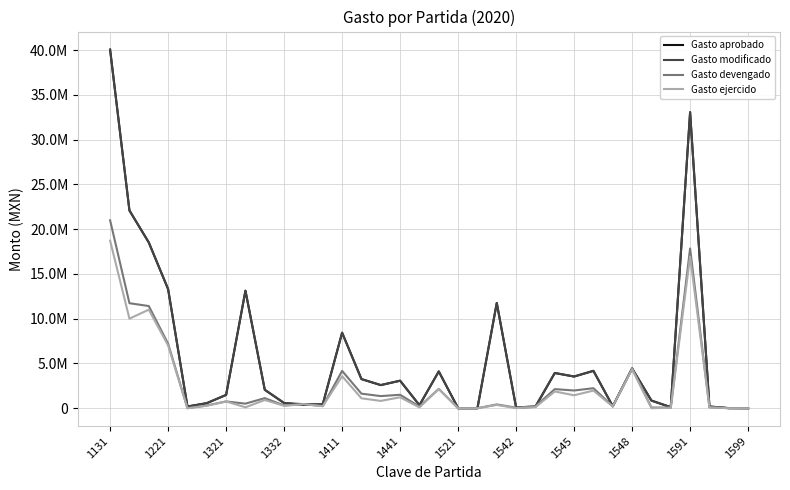

How many interior local peaks does the Gasto devengado series have?

11